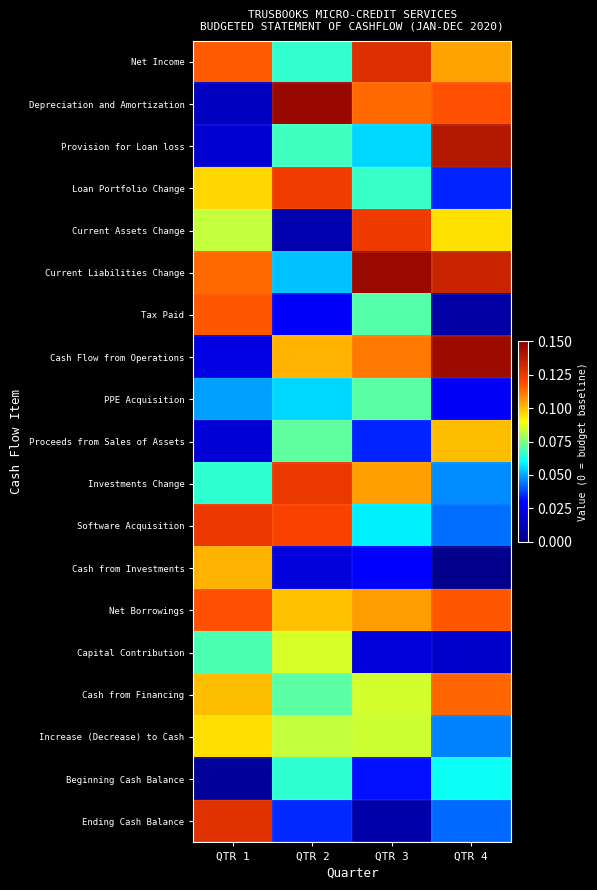

Between QTR 4 and QTR 3, which is larger?

QTR 3